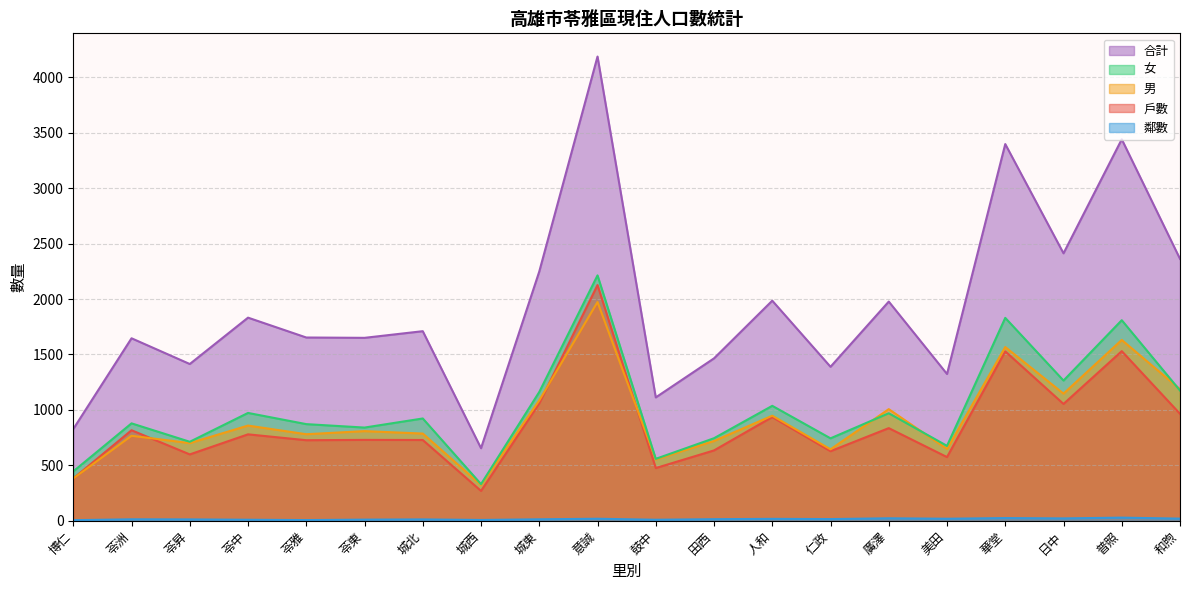

The value of 戶數 at 和煦 is 965. True or false?

True